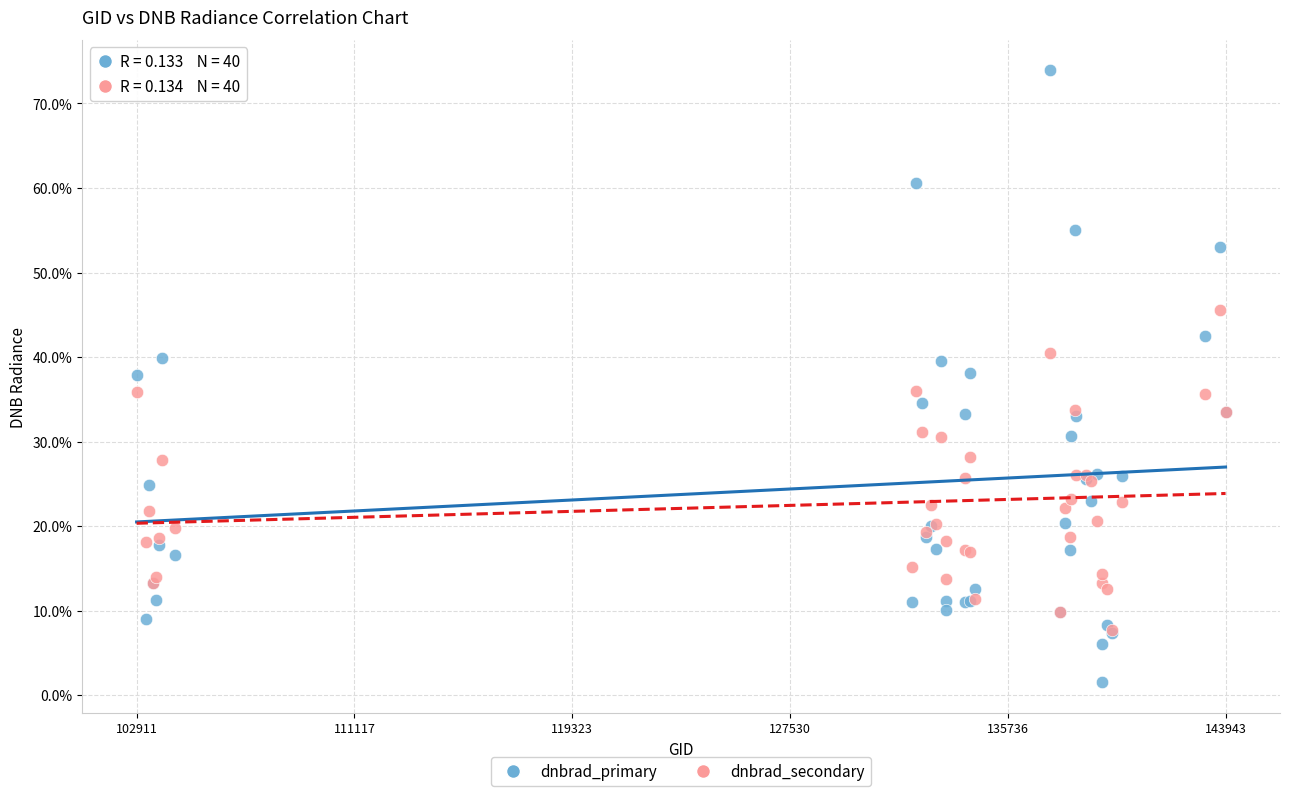

What are all the series names shown in the legend?

dnbrad_primary, dnbrad_secondary